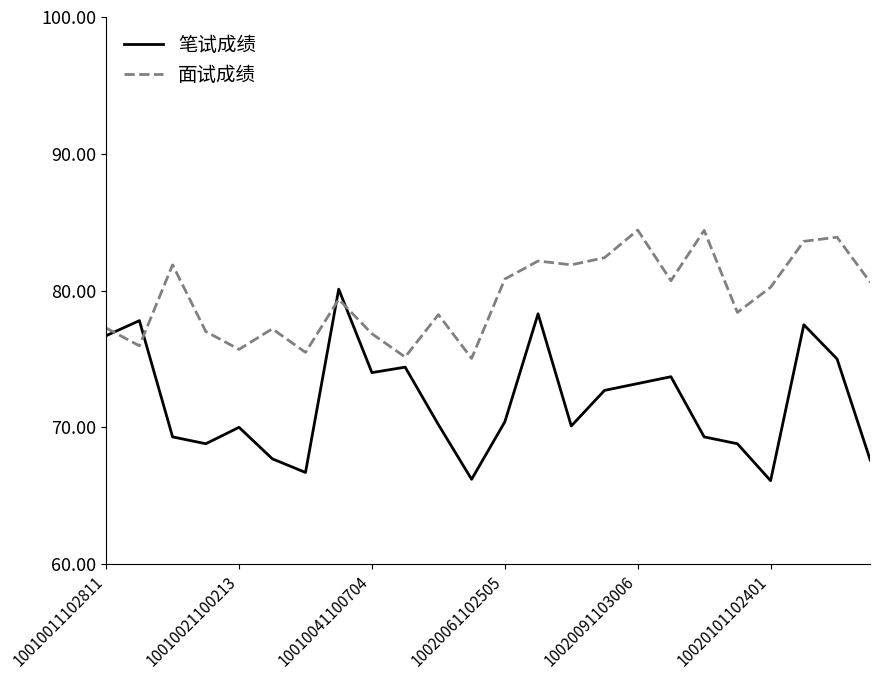

Which series has the largest total across all categories?

面试成绩